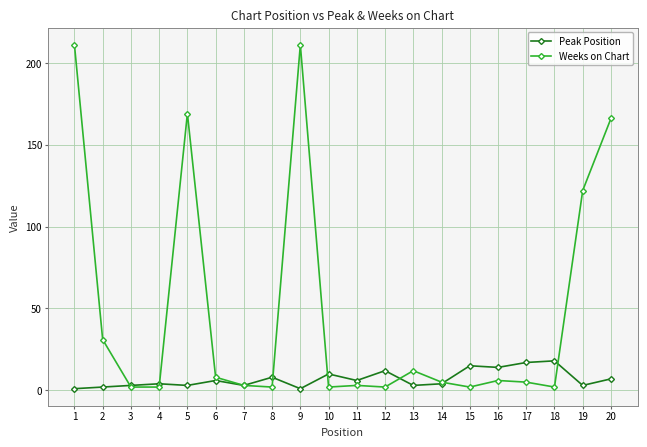

What is the sum of the Weeks on Chart values at 9 and 10?

213